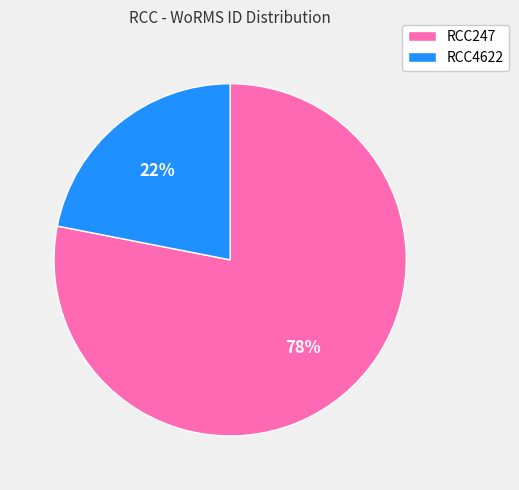

Combined, do RCC4622 and RCC247 account for over 50%?

Yes